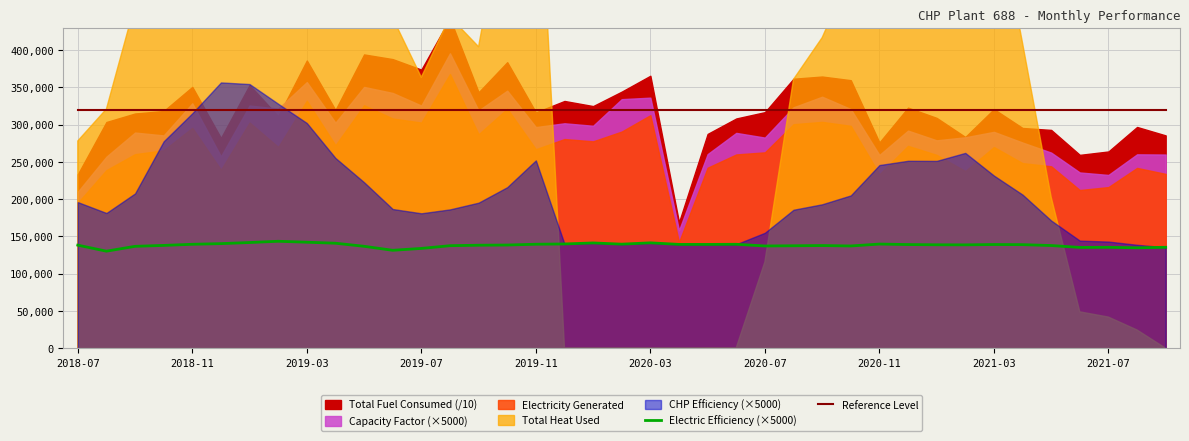

True or false: Electric Efficiency (×5000) and Reference Level intersect in this chart.

False